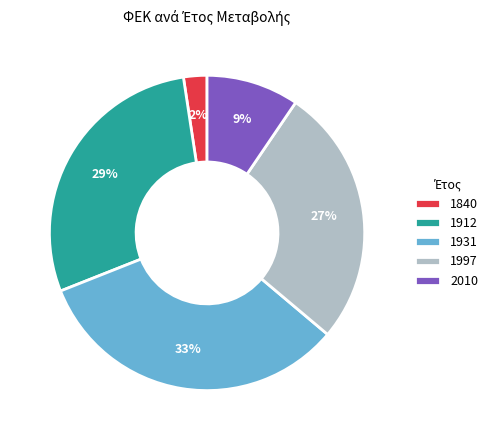

How many slices are in this pie chart?

5